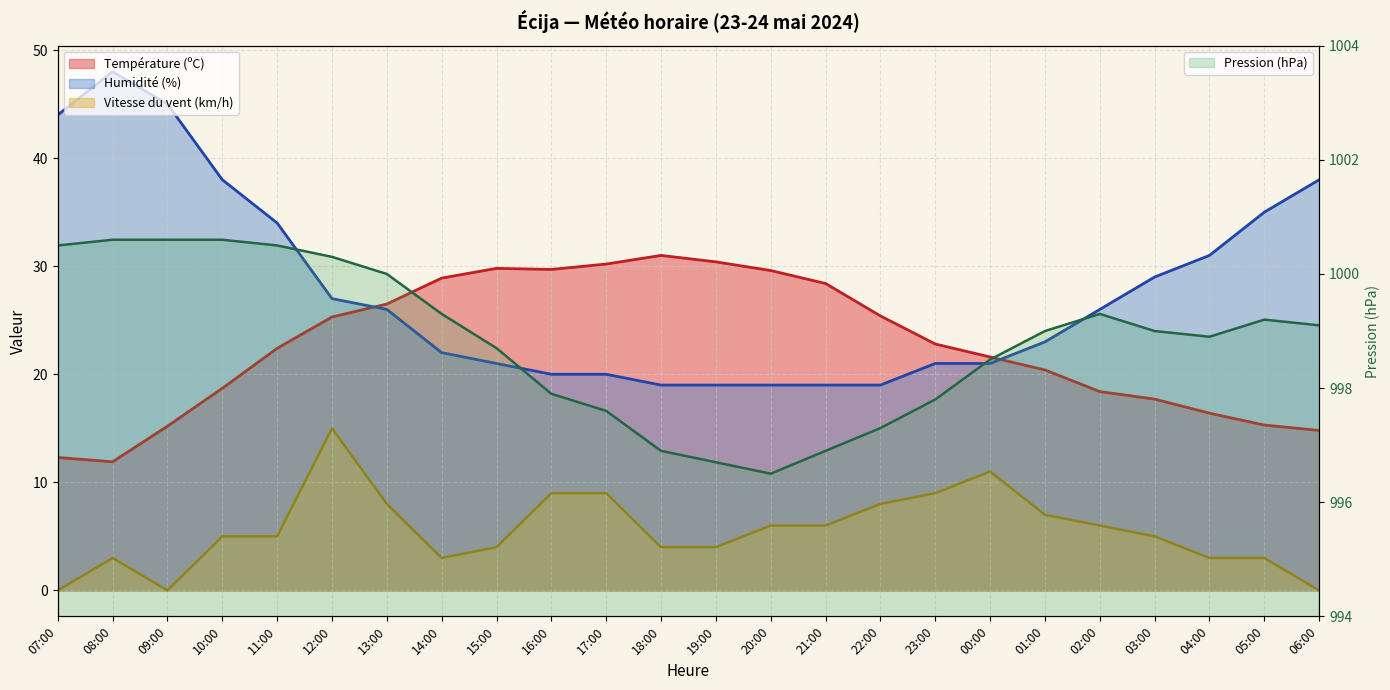

What is the value of the Température (ºC) point at the 16th from the left?

25.4